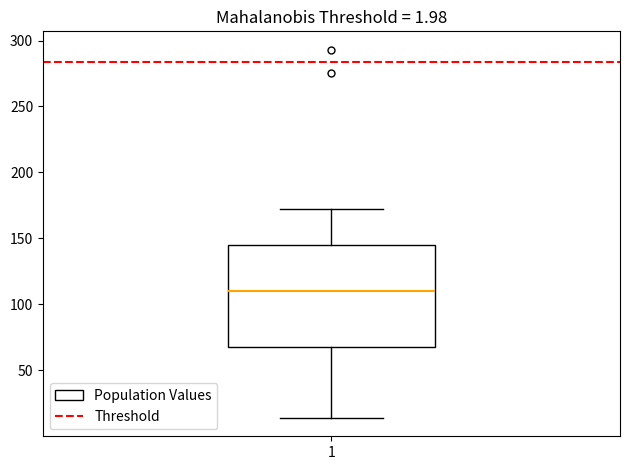

Transcribe this box plot: give where the median line is, the range the box spans, and where the two whiskers end, as read against the y-axis. The values are not printed on the chart, so give them approximately, as read against the axis.

median 110, box 70 to 145, whiskers 15 to 170